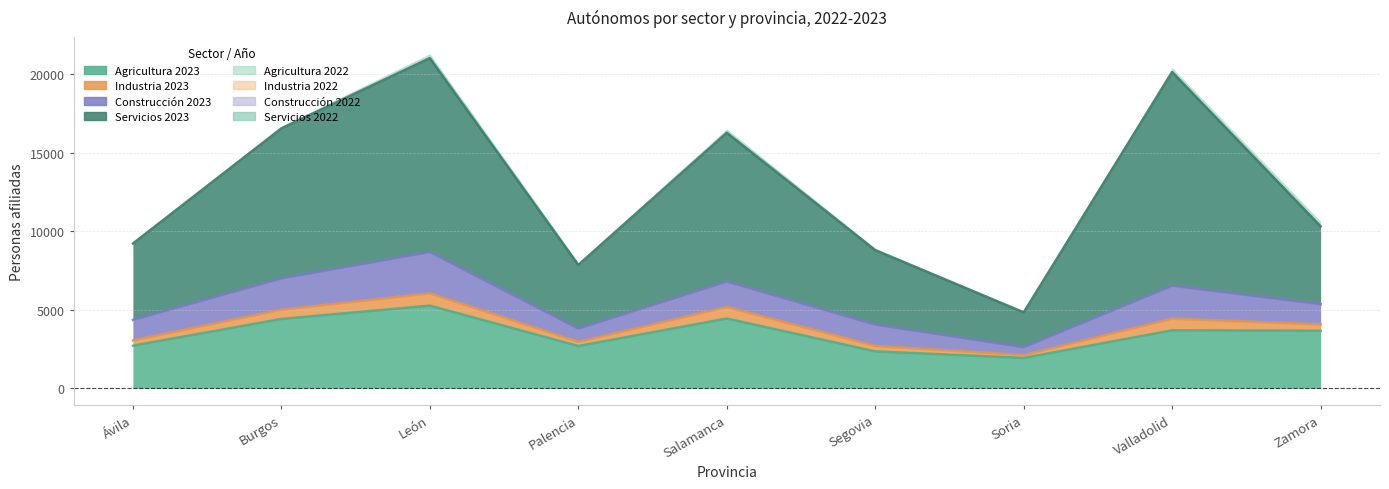

In Industria, how many points are higher than both neighbors (excluding endpoints)?

3